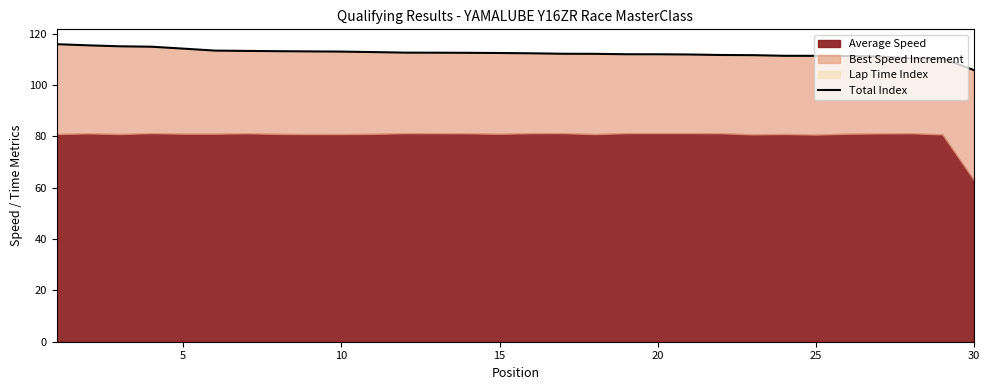

Is it true that the value at 10 is 181.2?

False